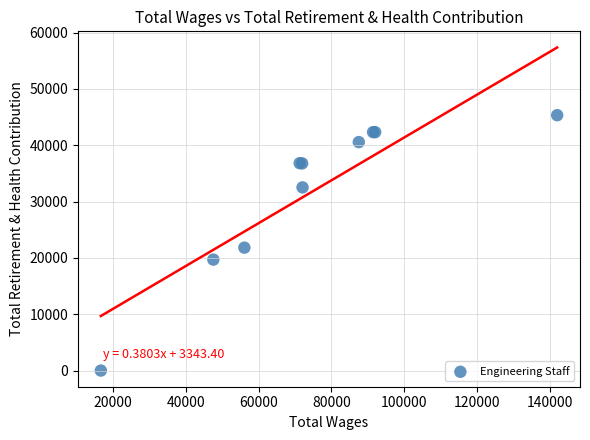

What Y value in the scatter plot is closest to 22667?

21823